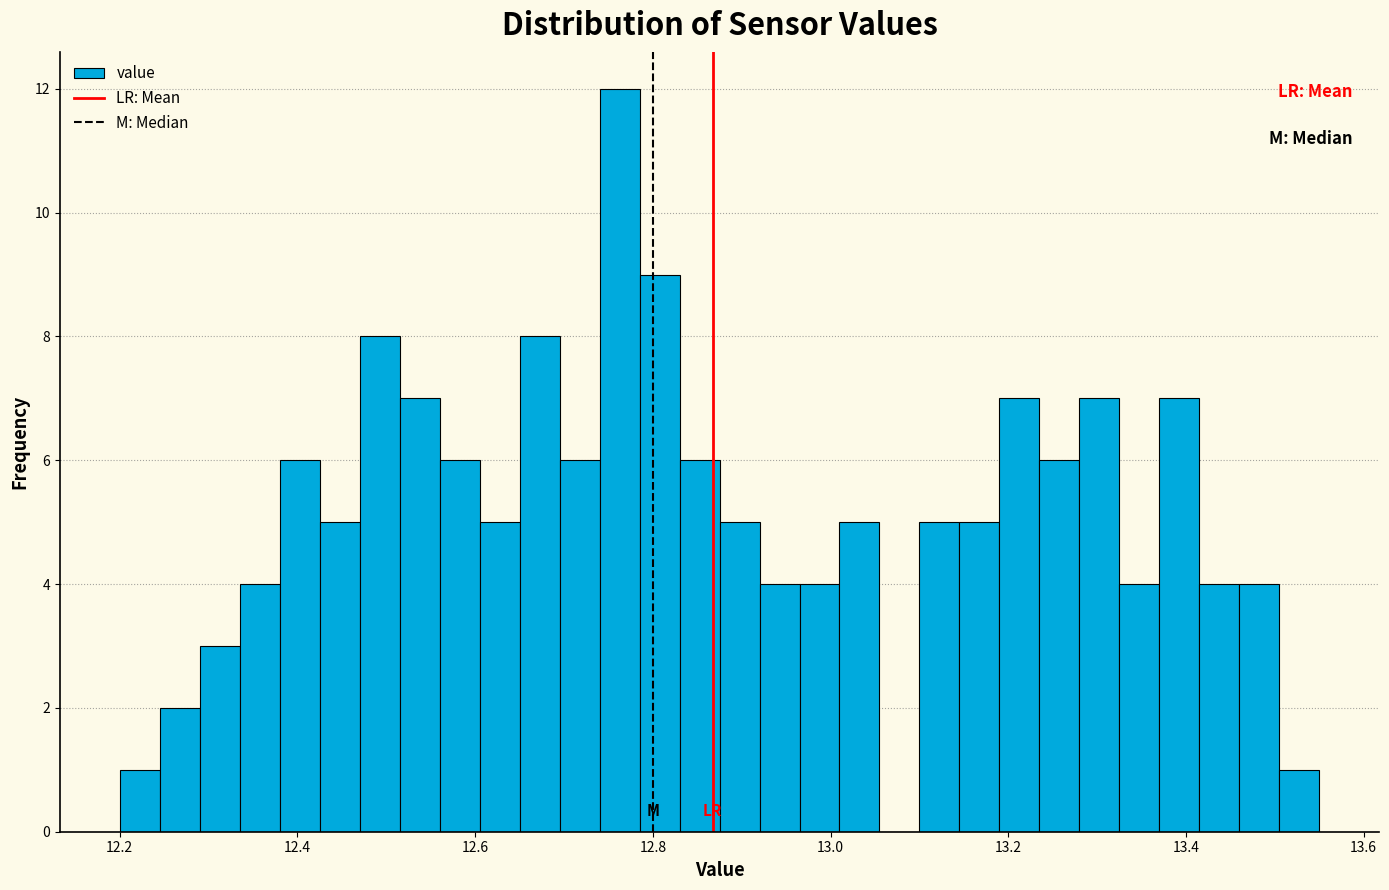

Around what value on the x-axis is the tallest bar? Give the approximate position of its centre, as read against the axis.

12.76